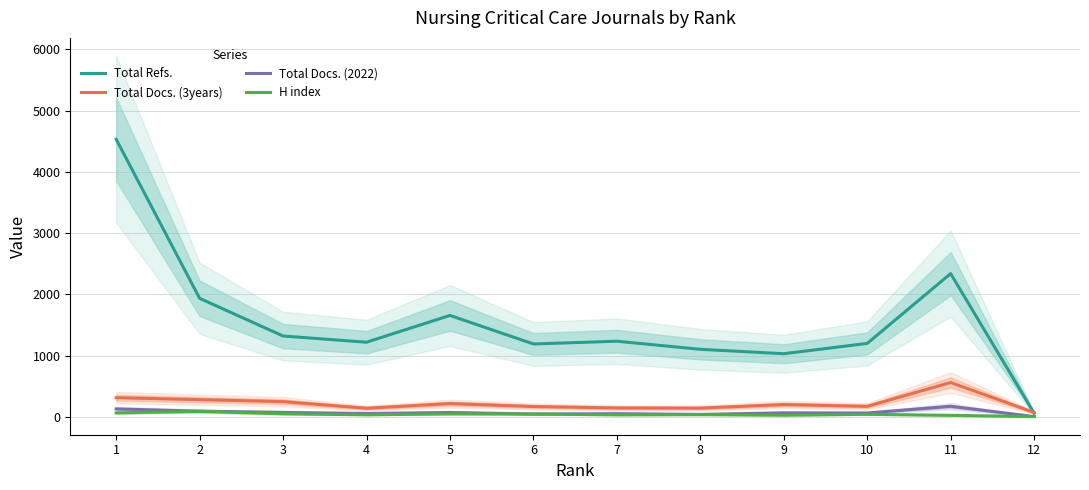

Which label corresponds to the smallest value in the chart?

12